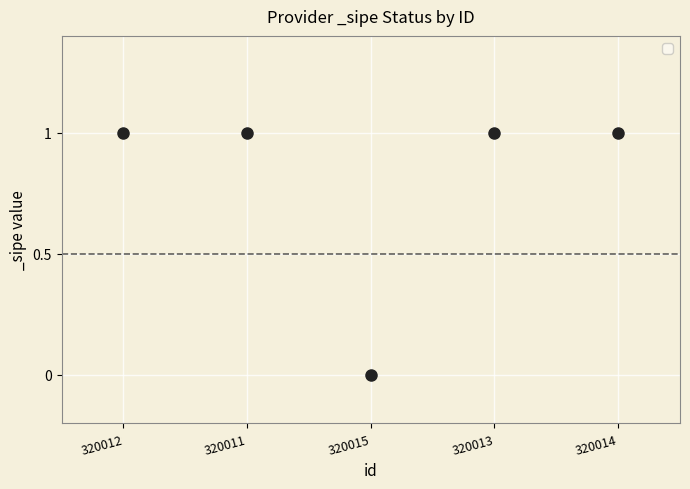

How many distinct data groups are displayed?

1